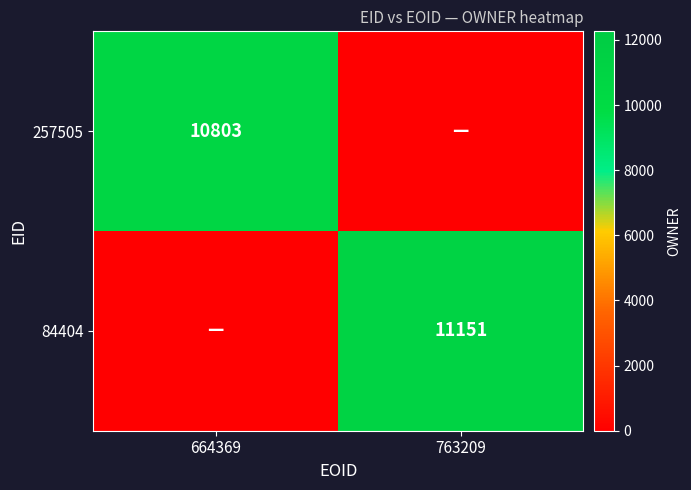

True or false: 257505 has a value of 2619 at 664369.

False